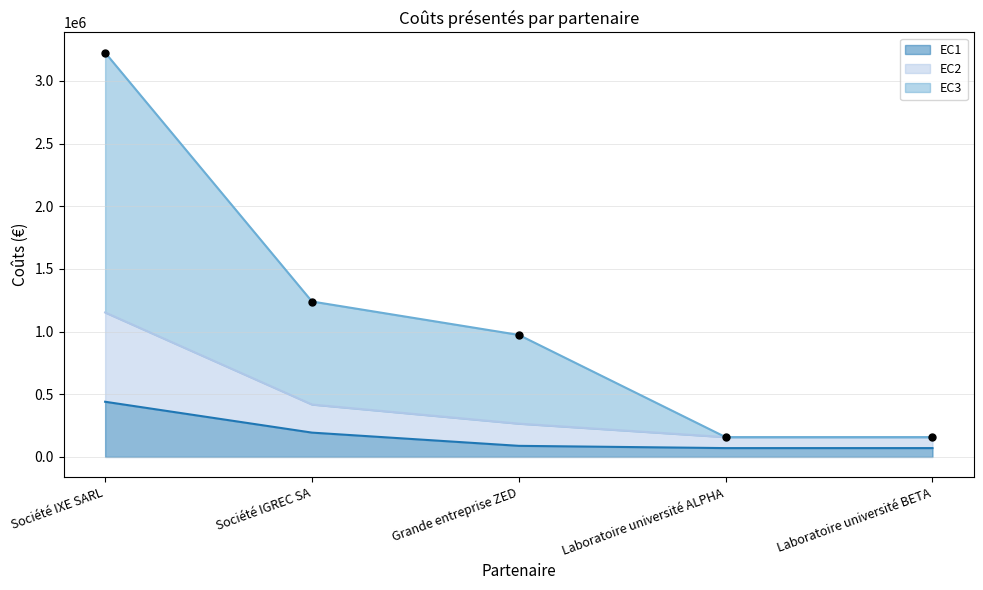

At which category is the sum across all series the highest?

Société IXE SARL